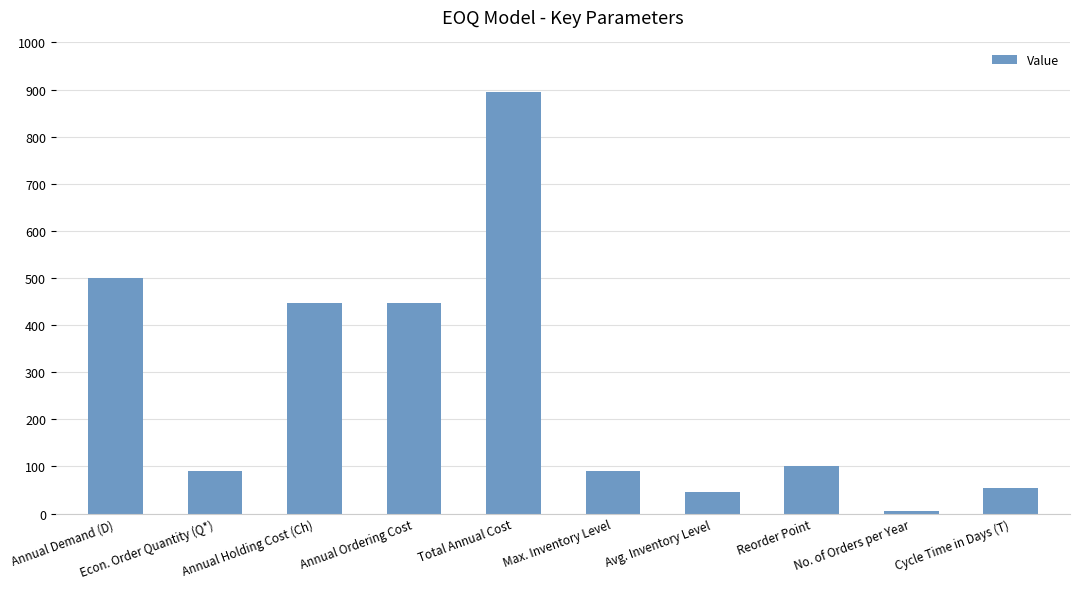

What is the value of the 4th bar from the left?

447.2